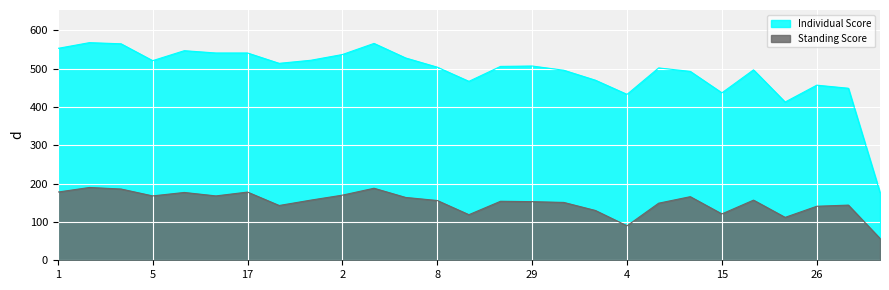

What is the highest value of the Standing Score series?

190